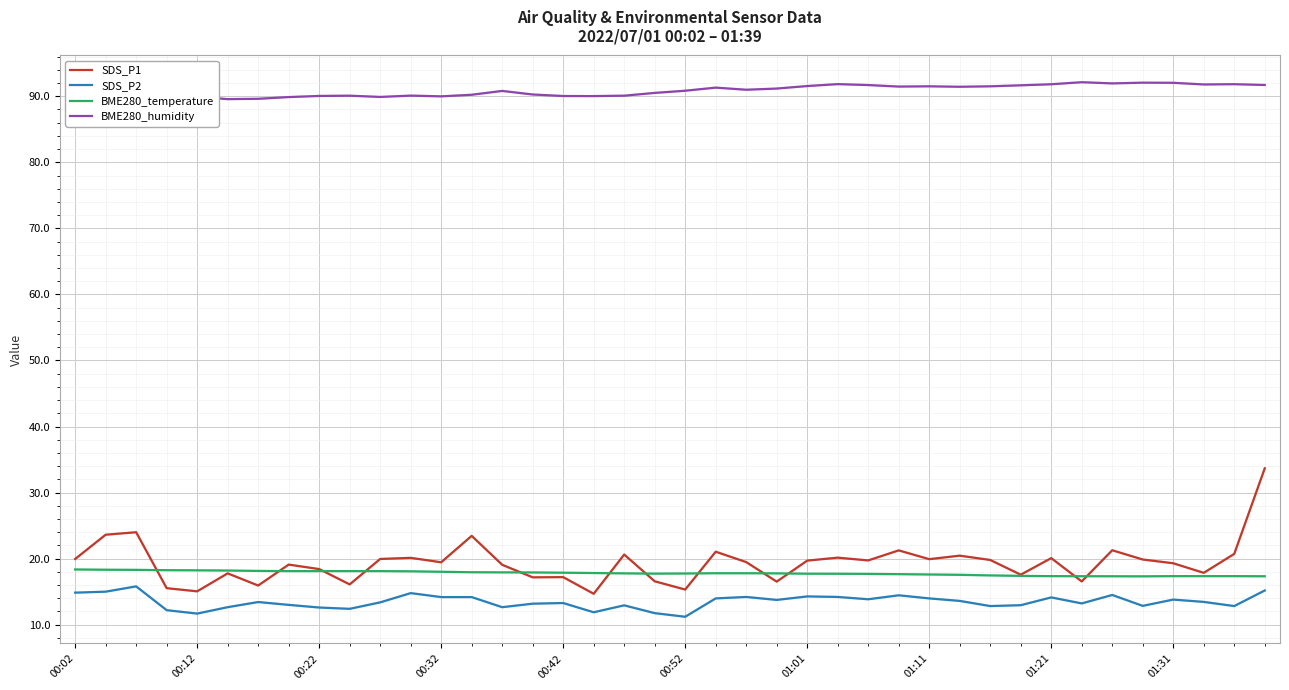

How many times do SDS_P1 and BME280_temperature cross each other?

12